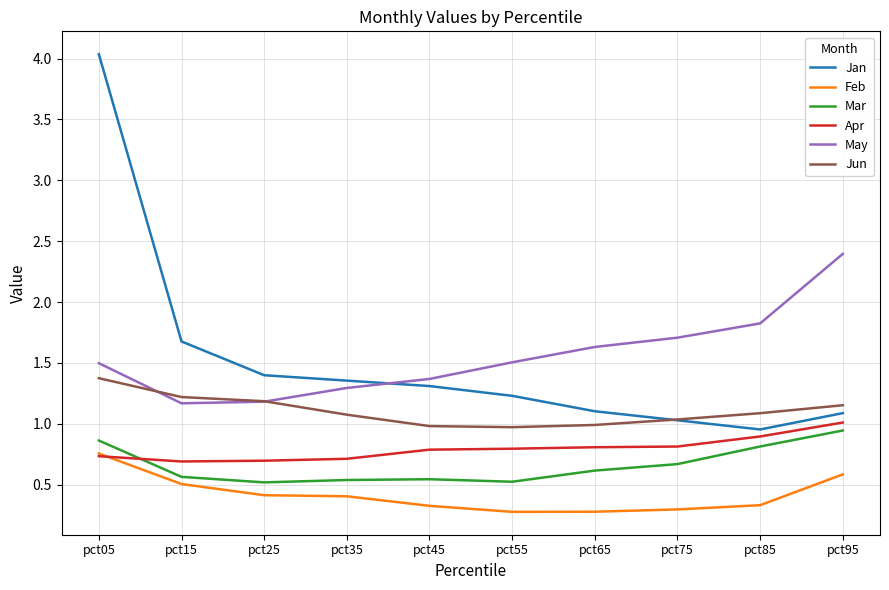

True or false: Feb and May intersect in this chart.

False